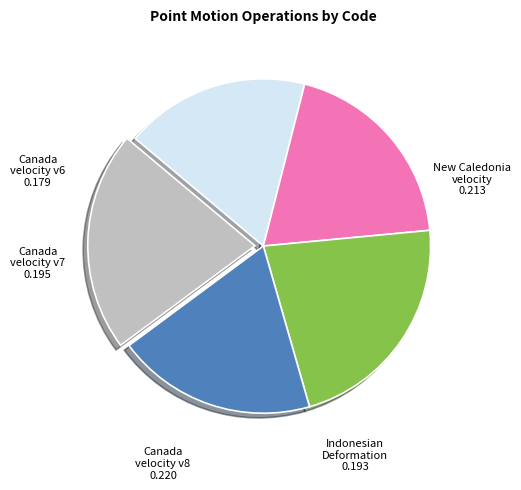

Does any single category account for the majority?

No